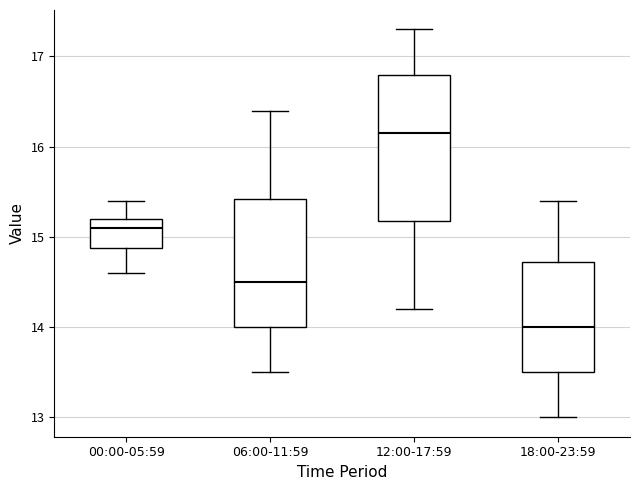

Comparing the boxes themselves (not the whiskers), which one is the tallest?

12:00-17:59